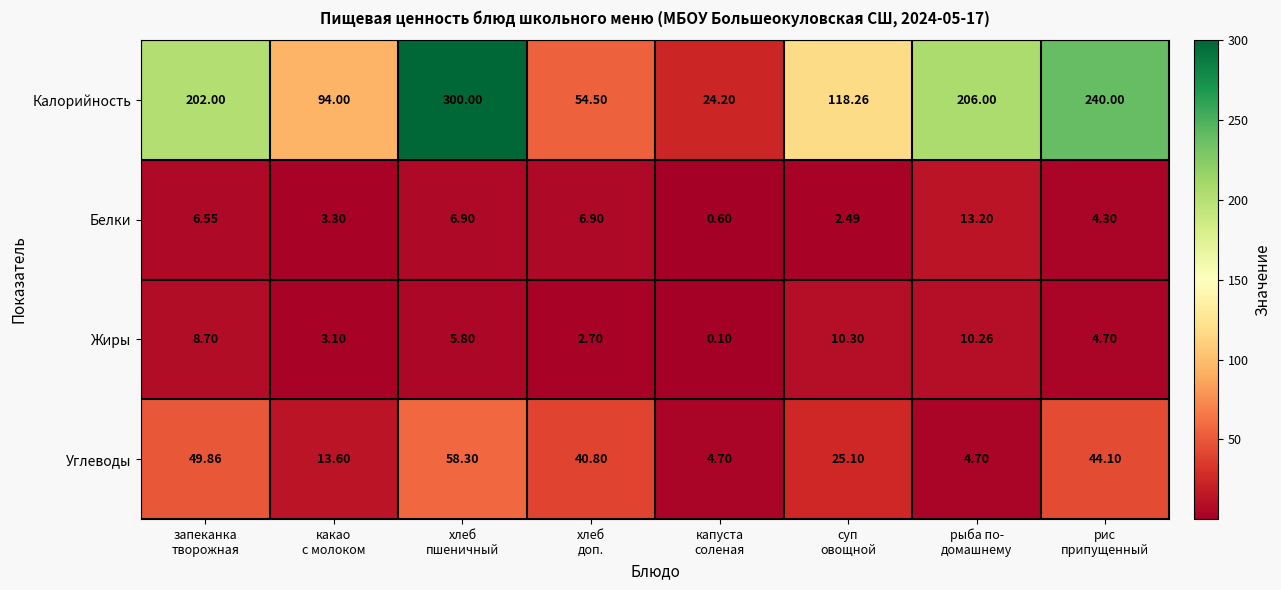

Which series has the largest range (max minus min)?

Калорийность